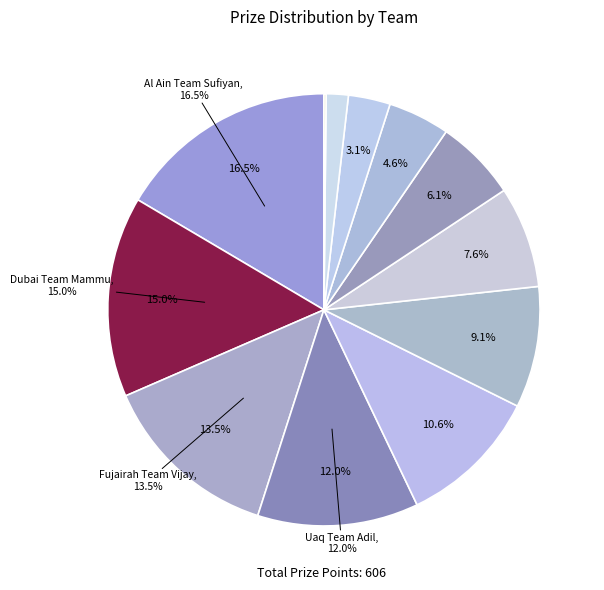

To the nearest percent, what percentage of the pie is Khorfakkan Team Kunal?

2%